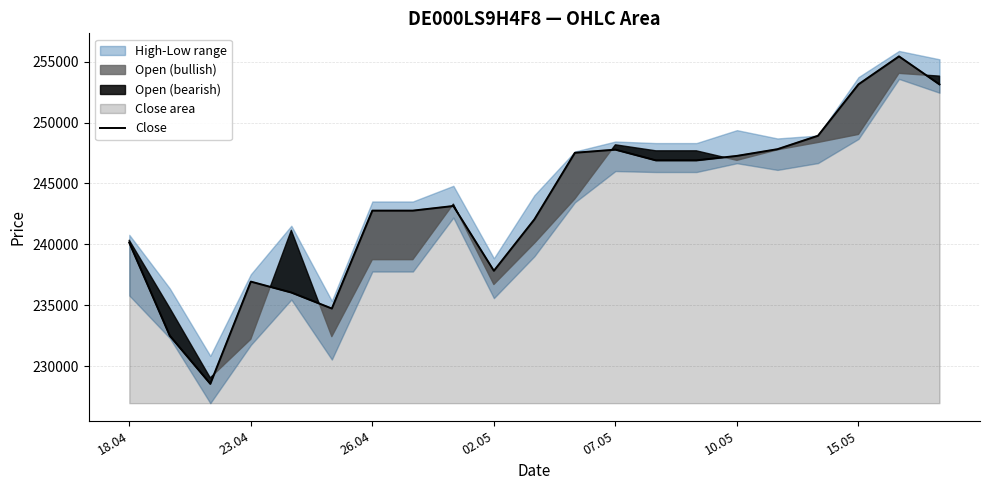

What is the maximum value for Close?

255428